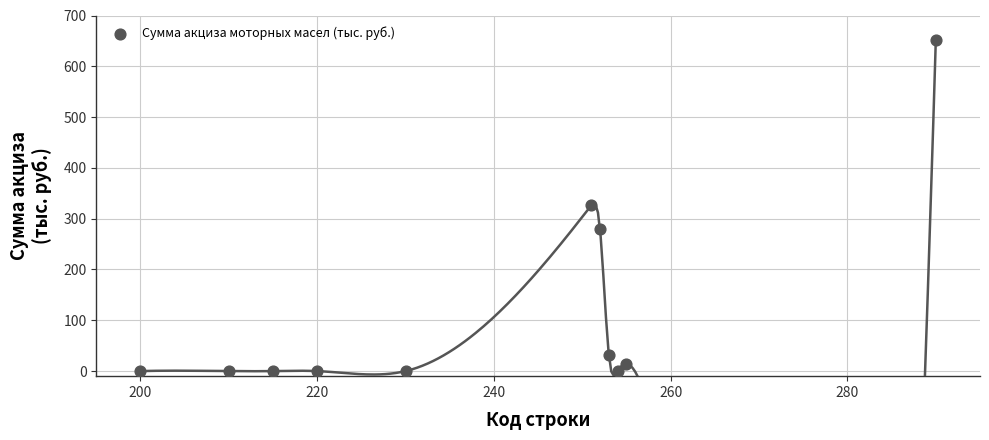

What is the range of X values (max minus min)?

90